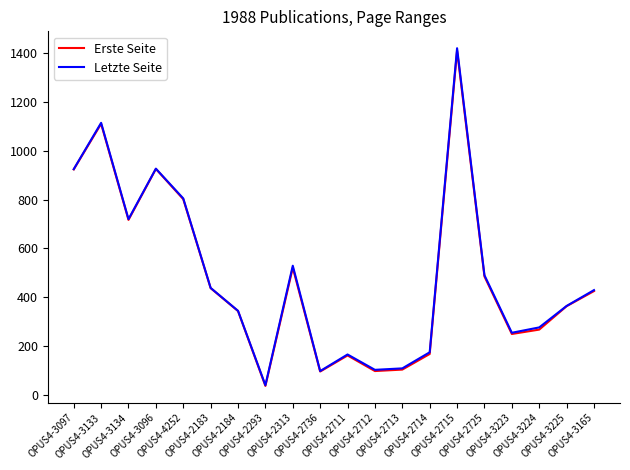

What is the greatest value displayed?

1421